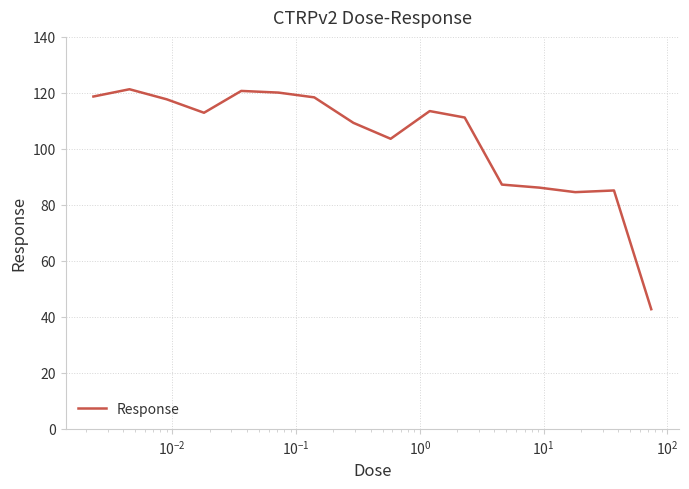

What is the greatest value displayed?

121.3